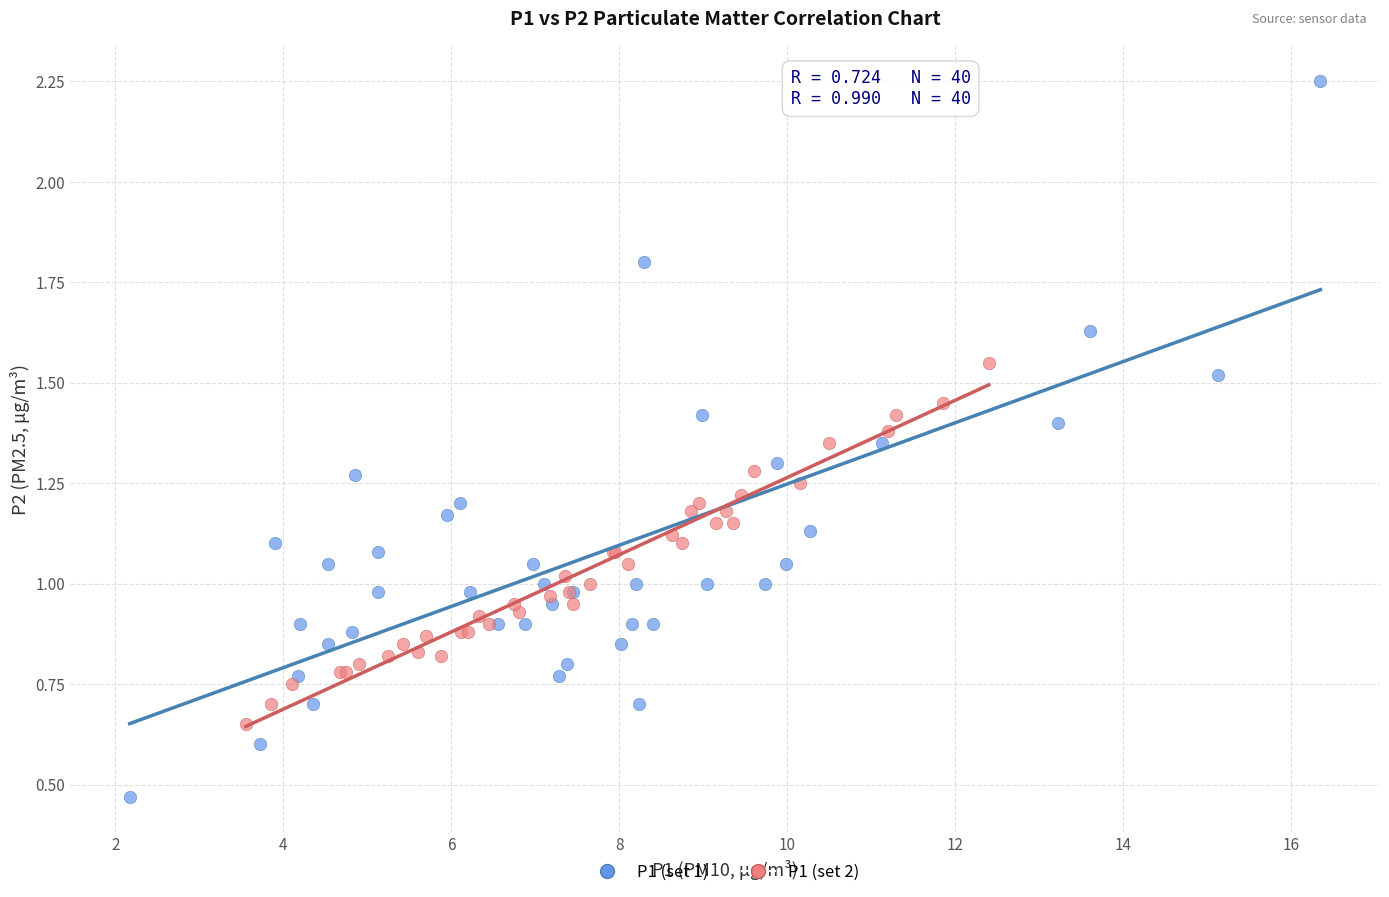

Which series reaches the maximum Y coordinate?

P1 (set 1)